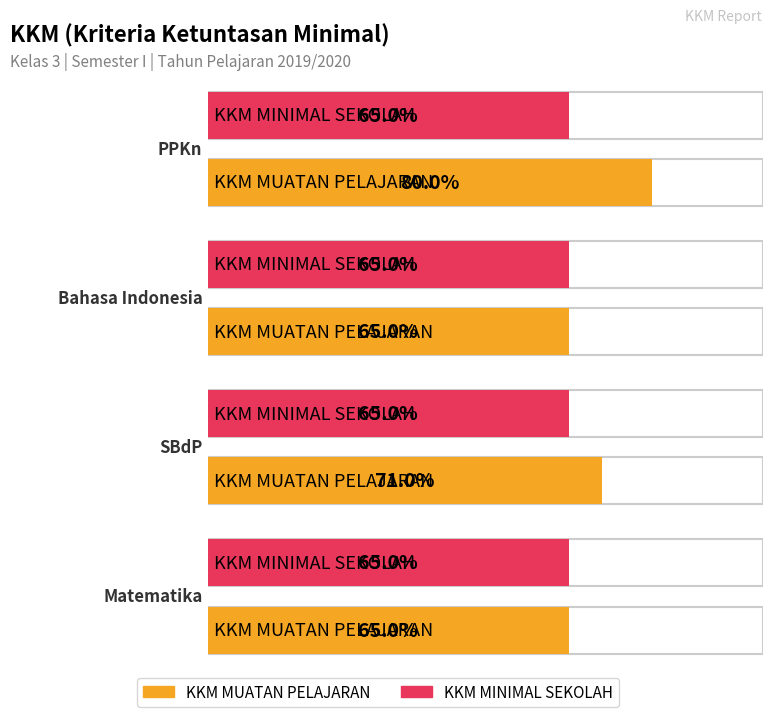

How many groups of bars are there?

4